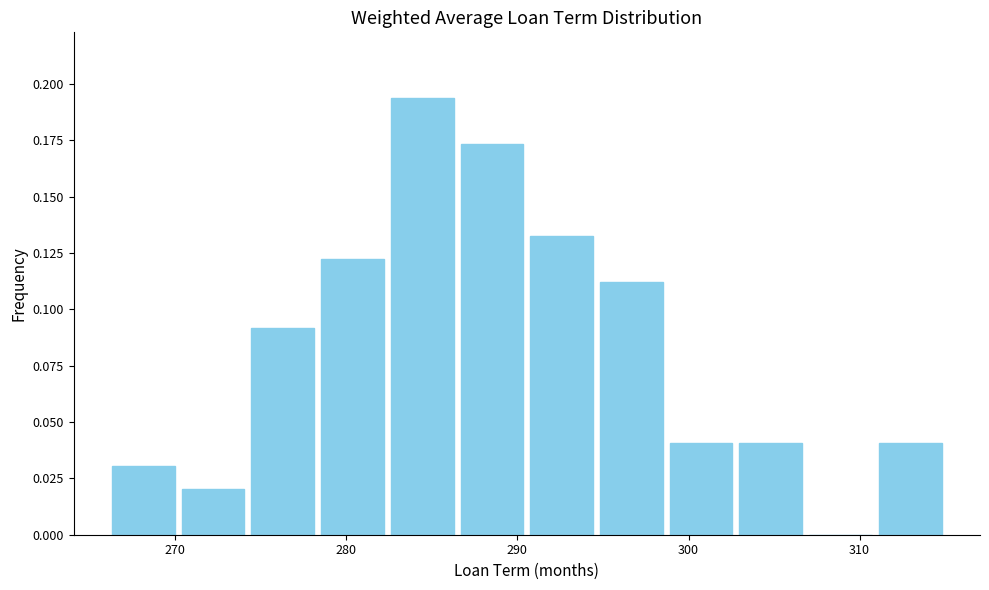

Reading left to right, transcribe this chart: for each bar, give the range it covers on the x-axis and its height. Neither the bar edges nor the heights are printed on the chart, so give them approximately, as read against the axes.

266 to 270: 0.030
270 to 274: 0.020
274 to 278: 0.090
278 to 282: 0.120
282 to 286: 0.195
286 to 291: 0.175
291 to 295: 0.135
295 to 299: 0.110
299 to 303: 0.040
303 to 307: 0.040
307 to 311: 0
311 to 315: 0.040